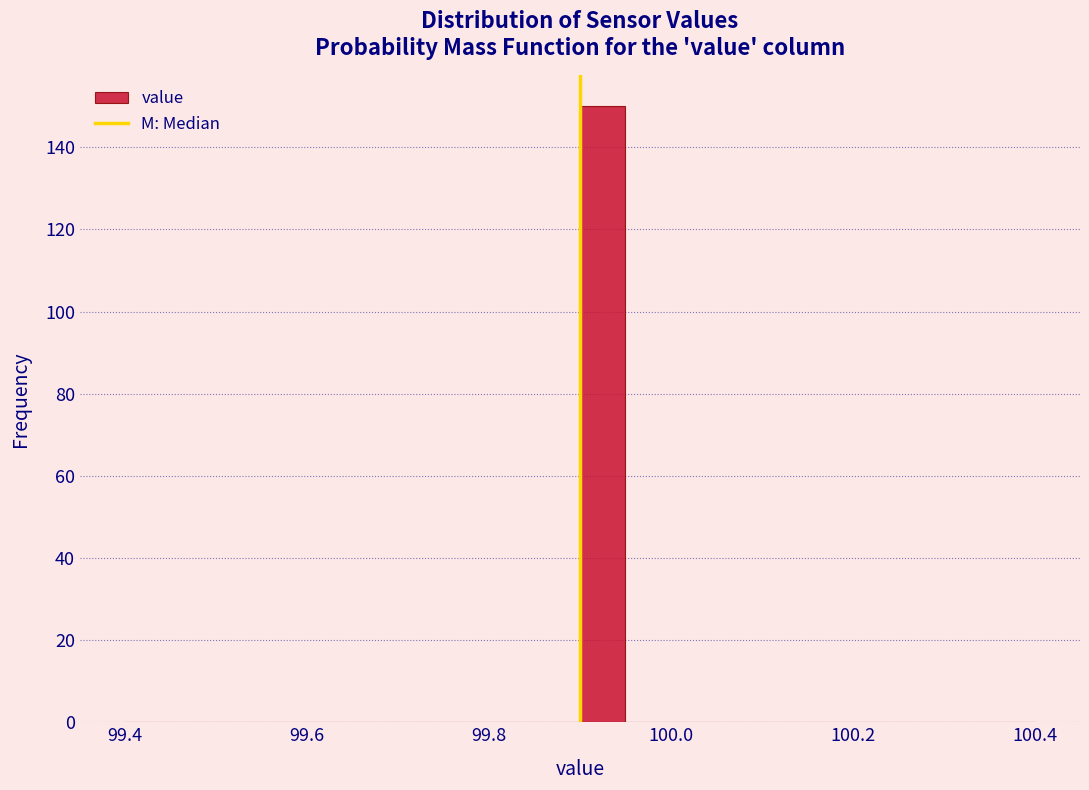

Around what value on the x-axis is the tallest bar? Give the approximate position of its centre, as read against the axis.

99.92